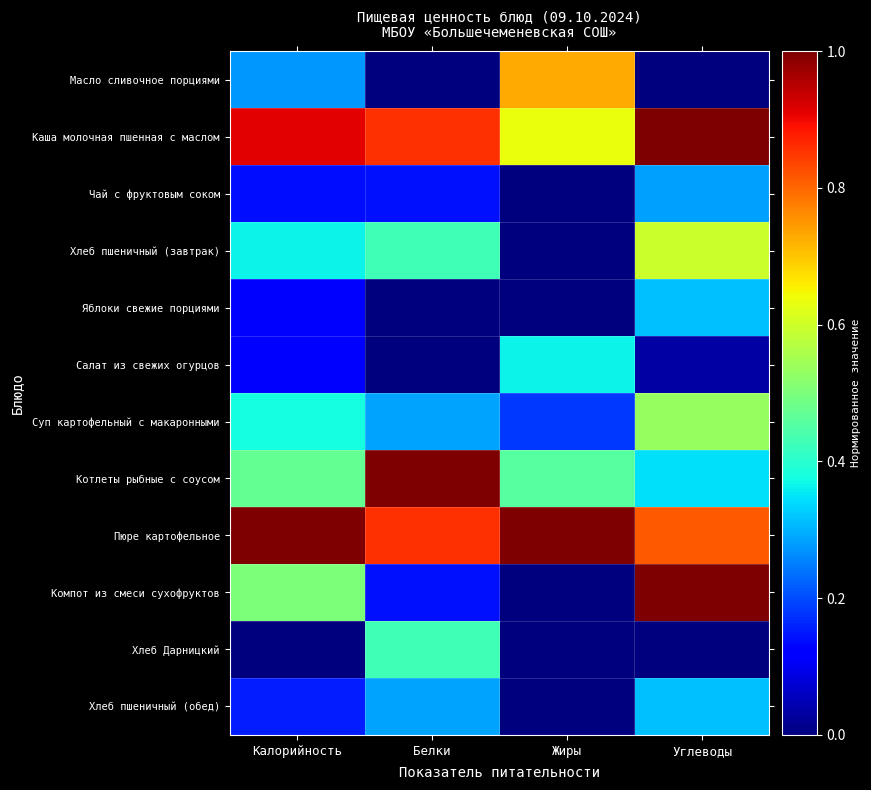

Which has a higher value, Углеводы or Калорийность?

Калорийность